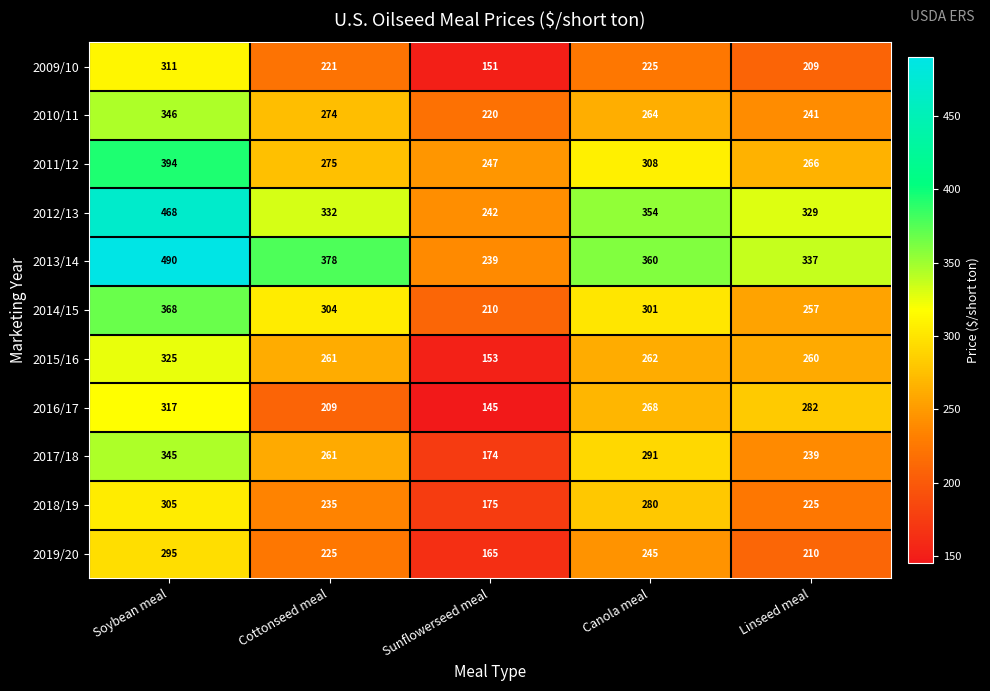

The value of 2015/16 at Cottonseed meal is 138. True or false?

False